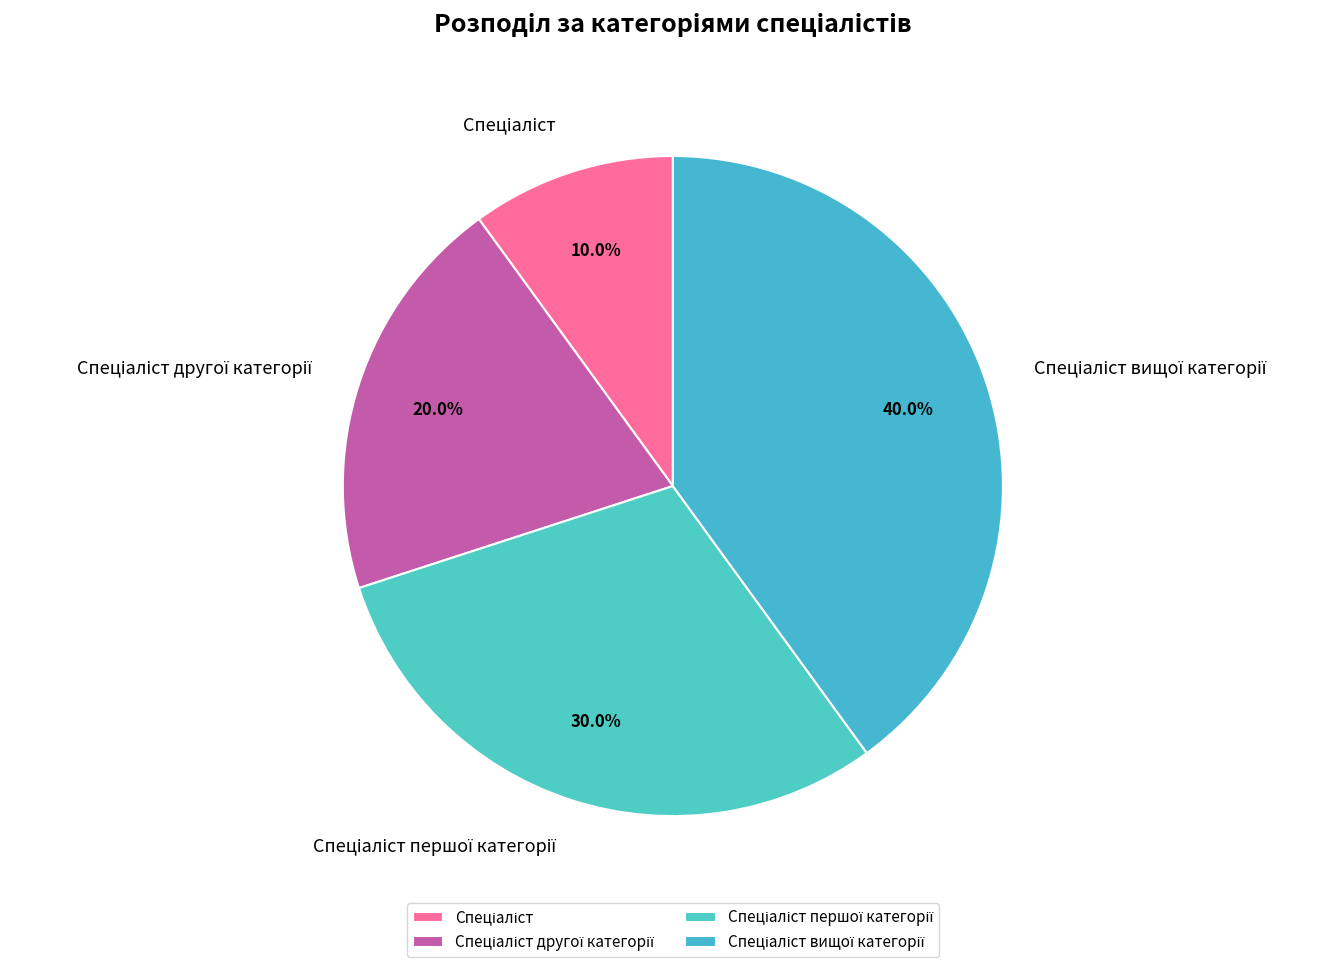

Is there a majority slice in this chart?

No